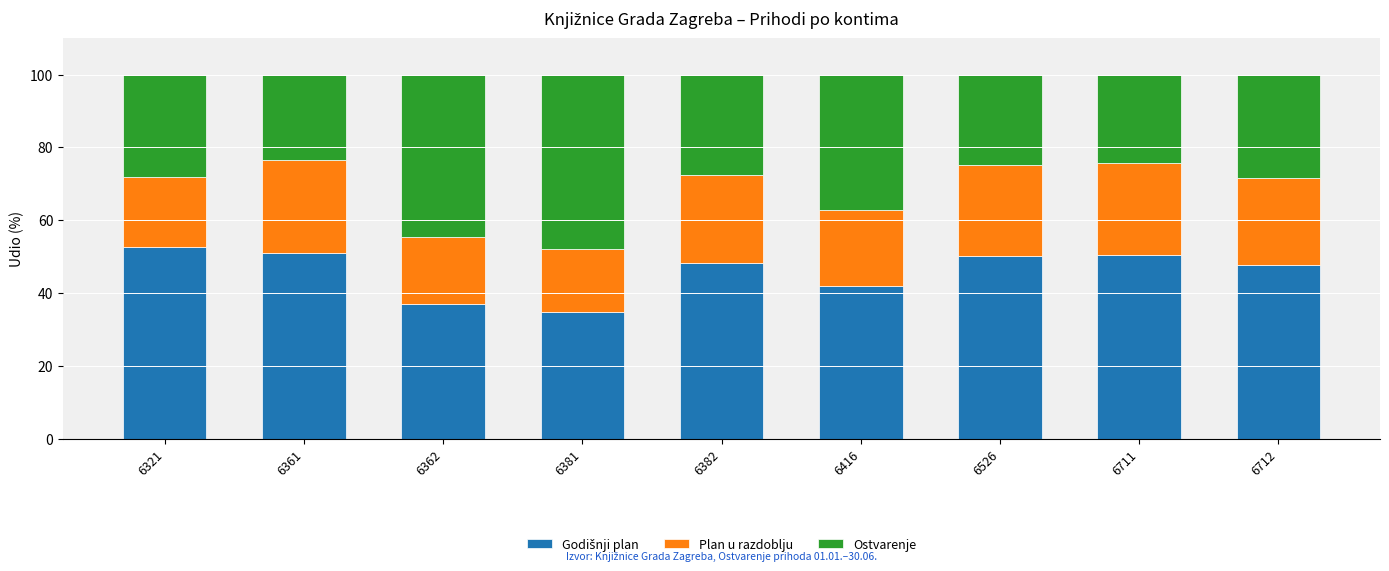

What is the total value across all series at 6381?

100.0